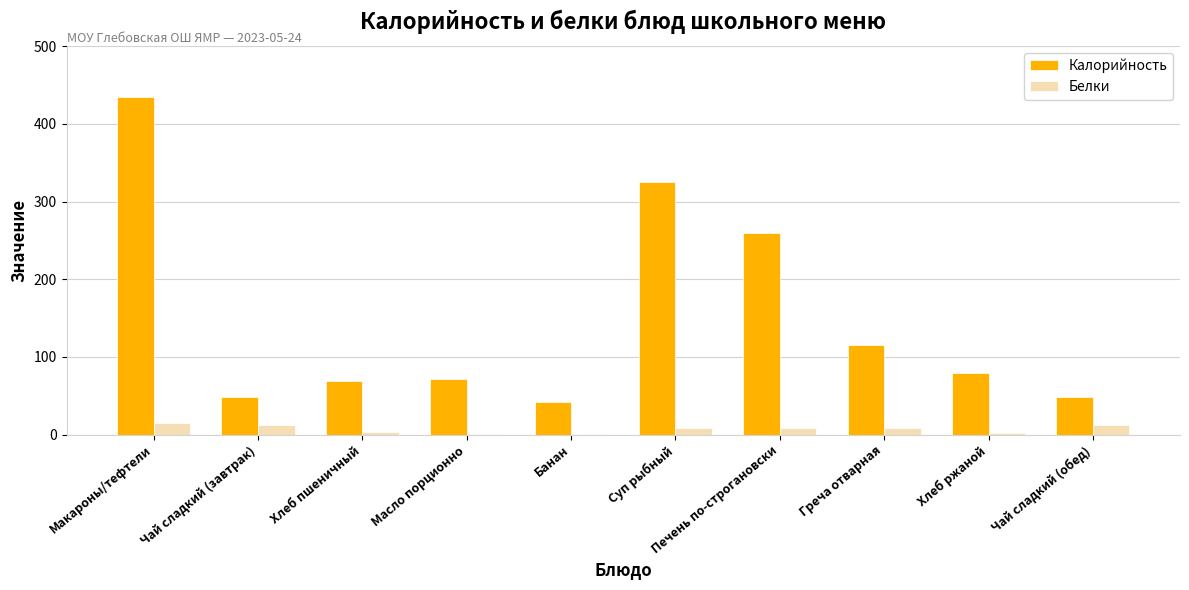

What is the total value across all series at Чай сладкий (завтрак)?

61.0